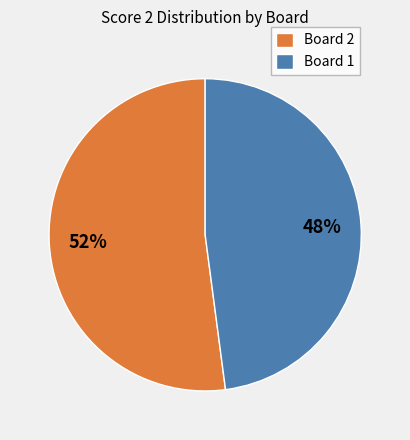

To the nearest percent, what portion does Board 2 represent?

52%